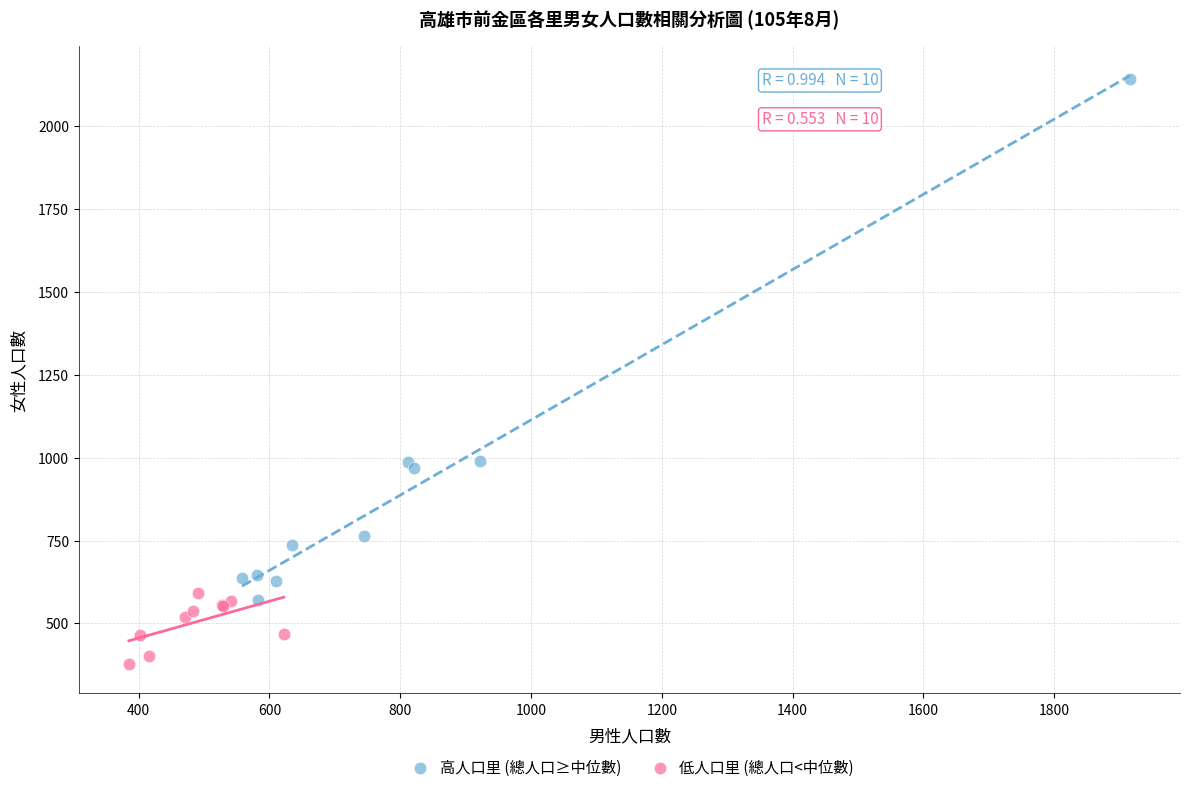

Which series has the widest spread of Y values?

高人口里 (總人口≥中位數)